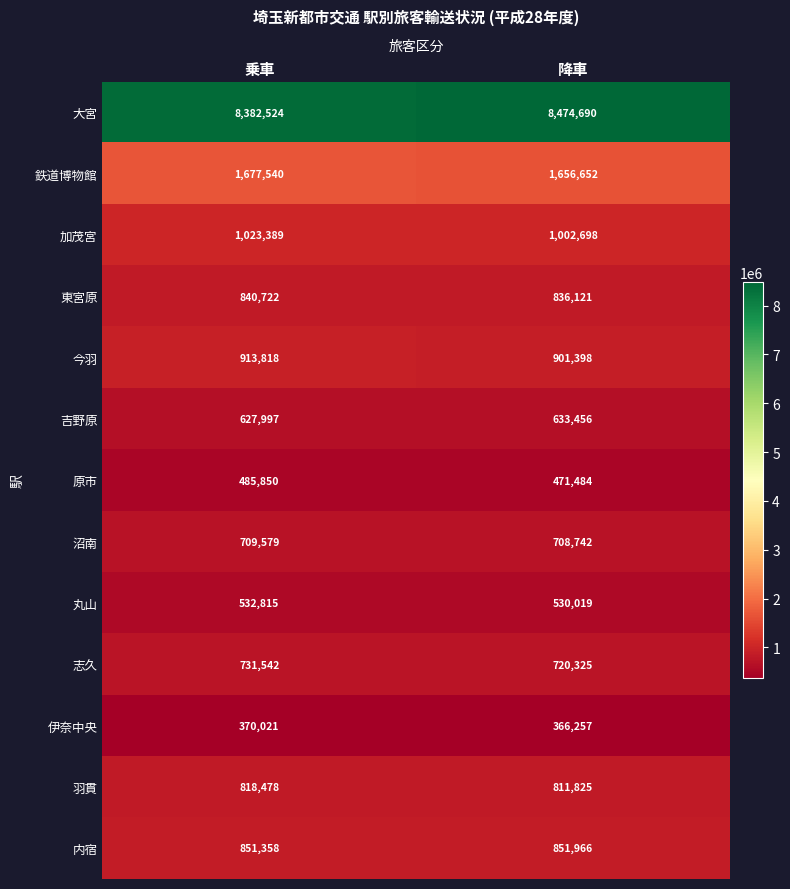

Reading left to right, list all the values displayed in this chart.

大宮: 乗車=8382524	降車=8474690
鉄道博物館: 乗車=1677540	降車=1656652
加茂宮: 乗車=1023389	降車=1002698
東宮原: 乗車=840722	降車=836121
今羽: 乗車=913818	降車=901398
吉野原: 乗車=627997	降車=633456
原市: 乗車=485850	降車=471484
沼南: 乗車=709579	降車=708742
丸山: 乗車=532815	降車=530019
志久: 乗車=731542	降車=720325
伊奈中央: 乗車=370021	降車=366257
羽貫: 乗車=818478	降車=811825
内宿: 乗車=851358	降車=851966